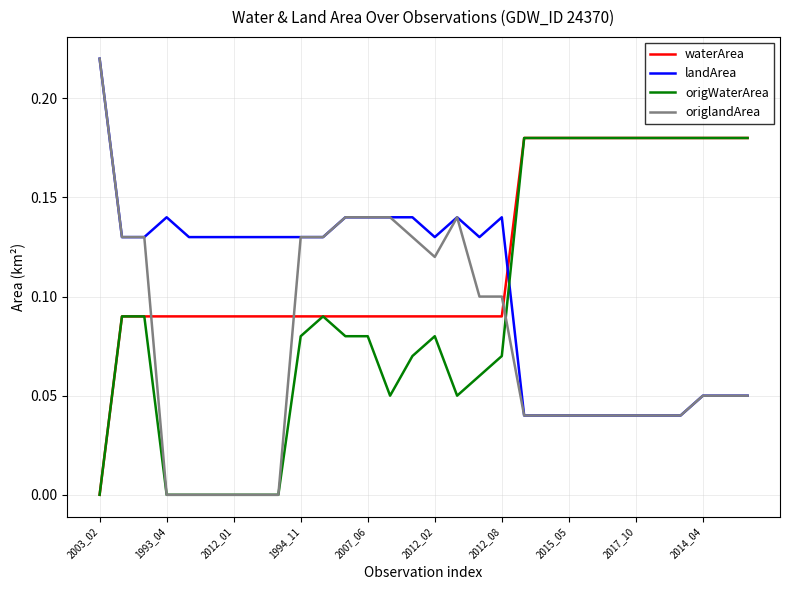

Which series has the widest spread of values?

origlandArea